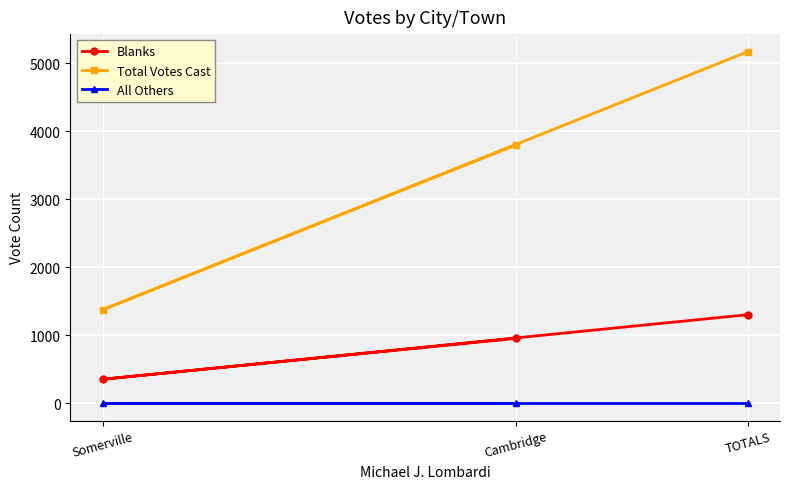

The value of Blanks at Somerville is 349. True or false?

True